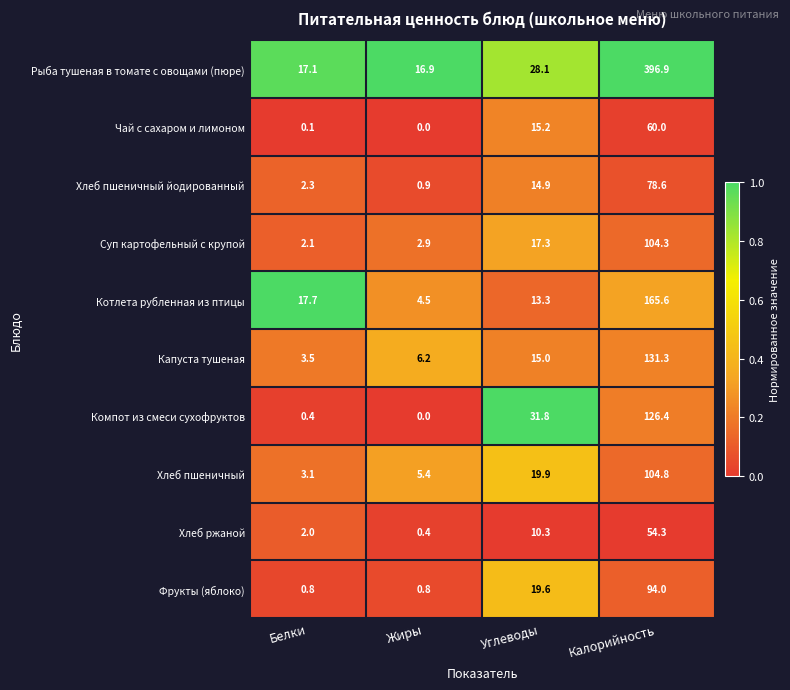

Read the Фрукты (яблоко) value at Белки.

0.8